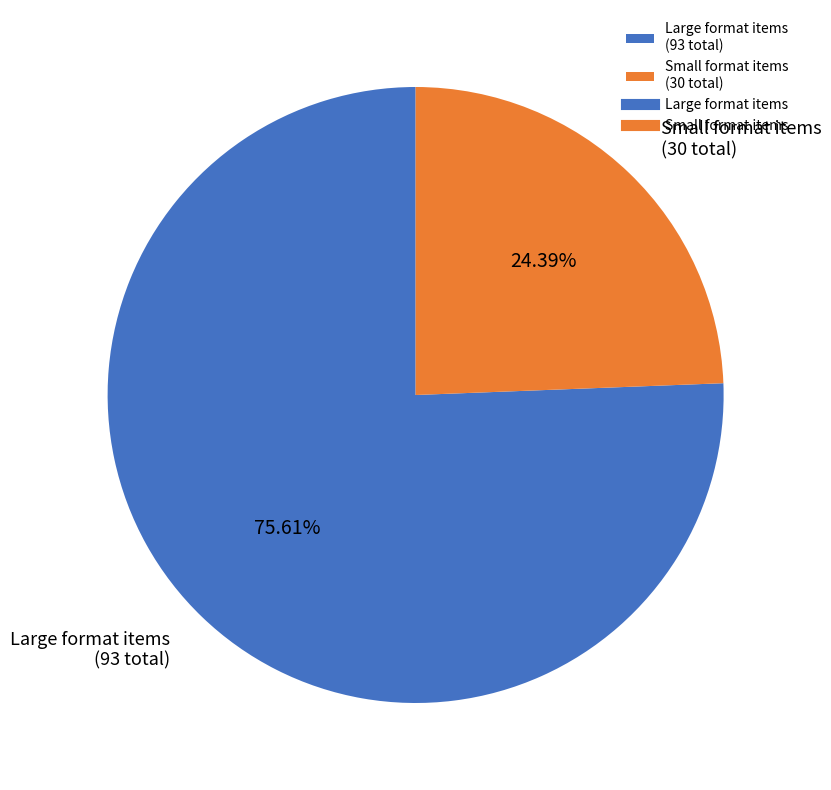

What is the ratio of the value at Large format items (93 total) to the value at Small format items (30 total)?

3.1